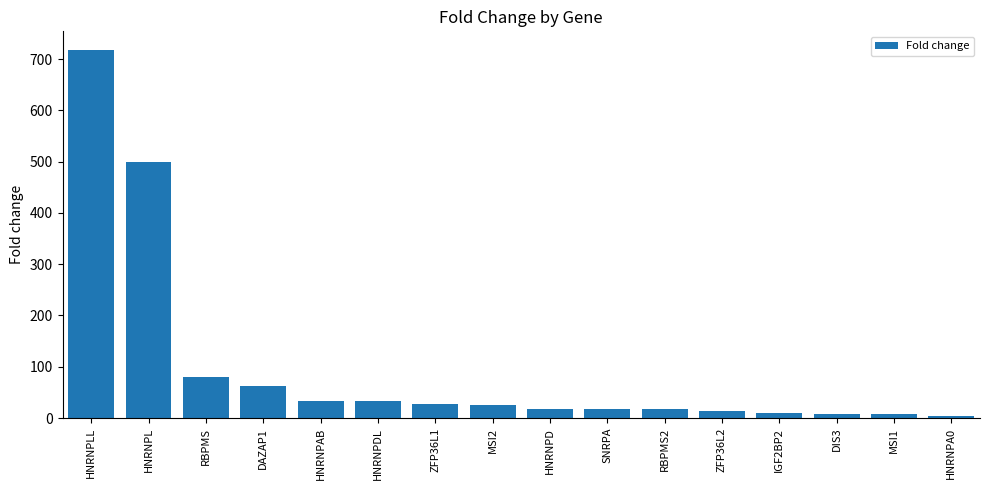

What is the difference between the second highest and second lowest values?

490.6